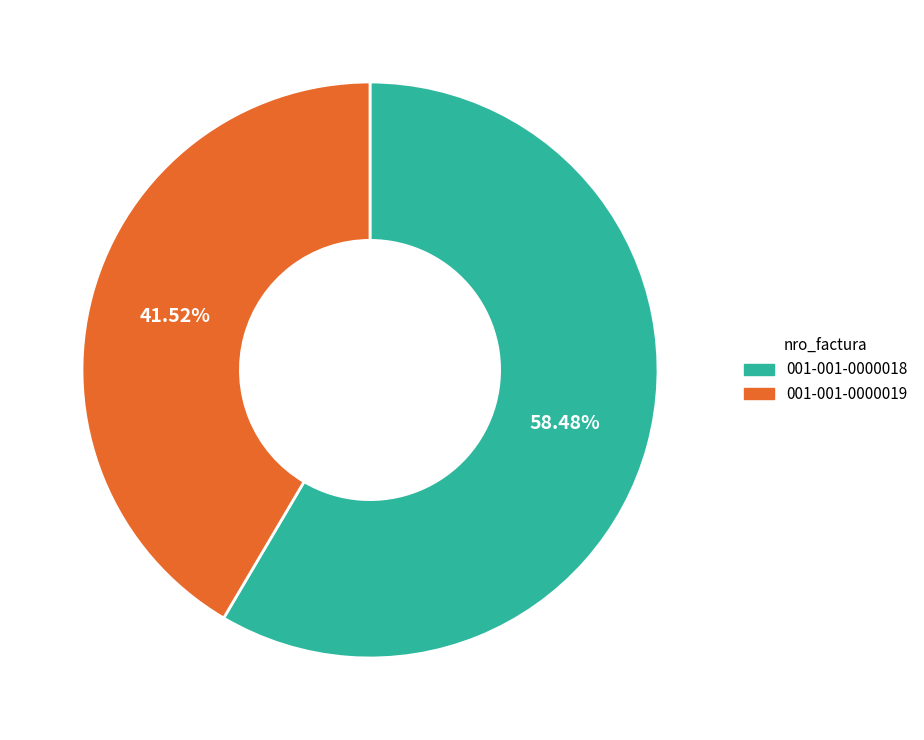

How many slices are in this pie chart?

2